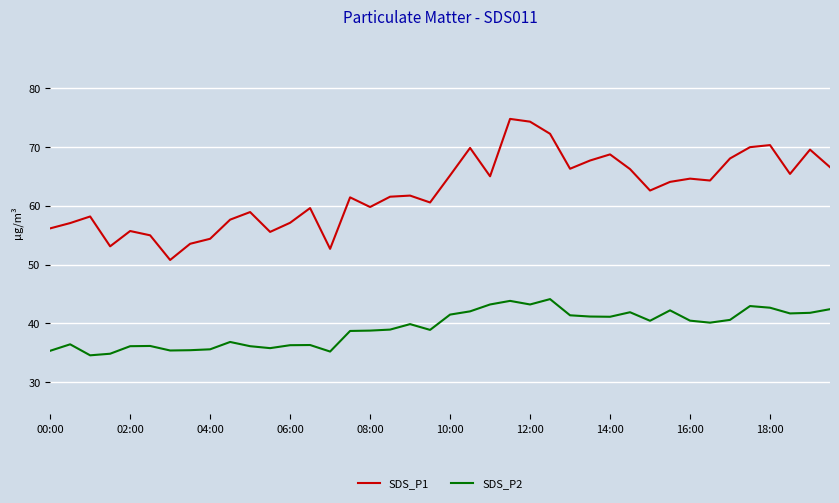

What is the maximum value shown in the chart?

74.8